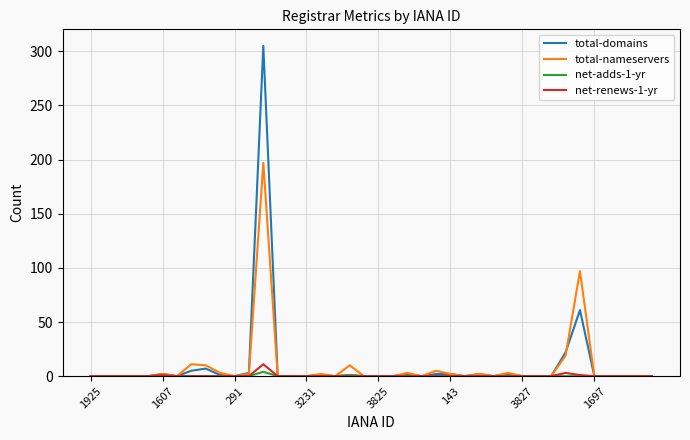

What is the sum of all total-domains values?

418